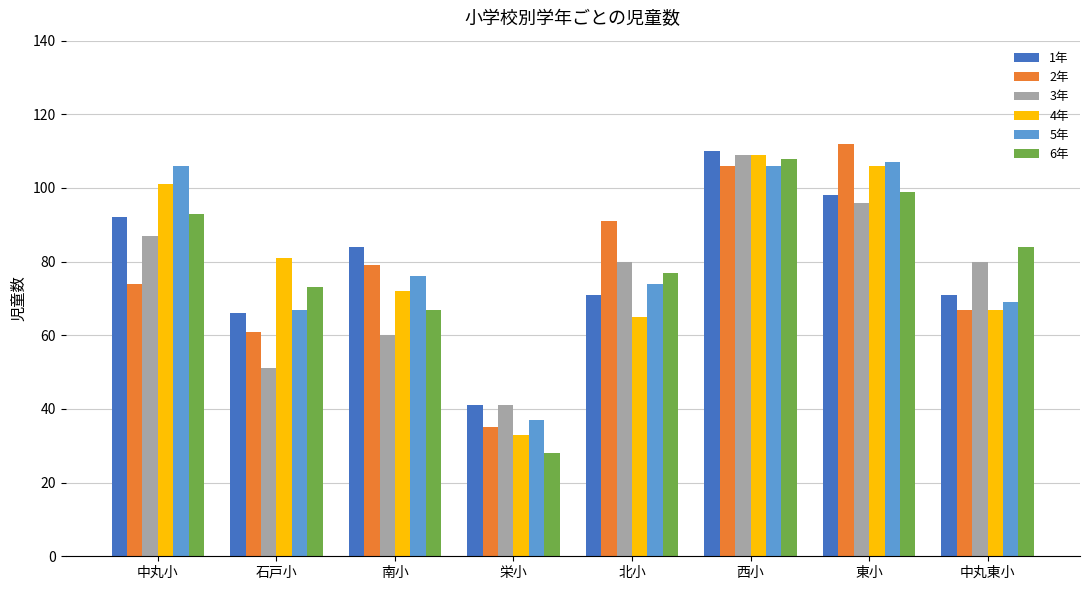

At which category does the chart reach its minimum across all series?

栄小